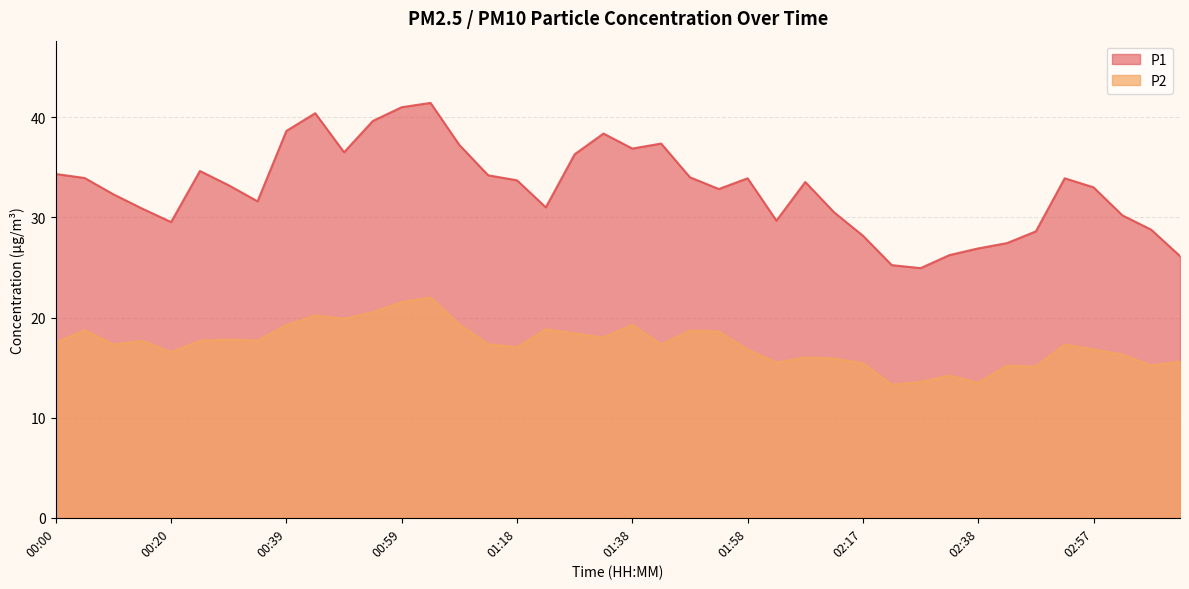

The P2 series shows 10.2 at 02:07. True or false?

False